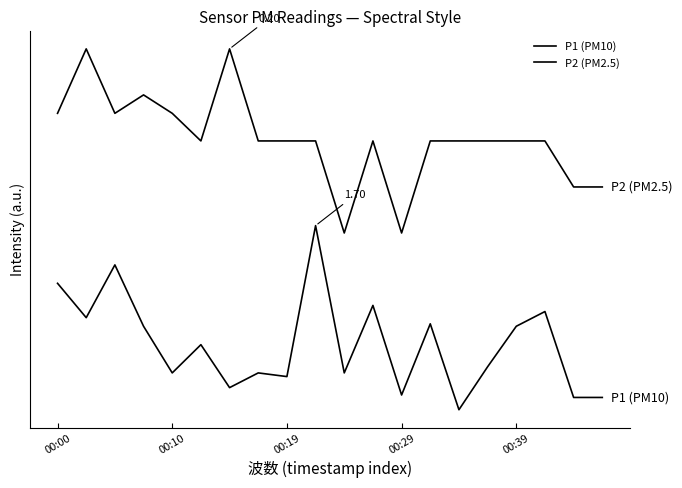

At which category does the chart reach its minimum across all series?

14